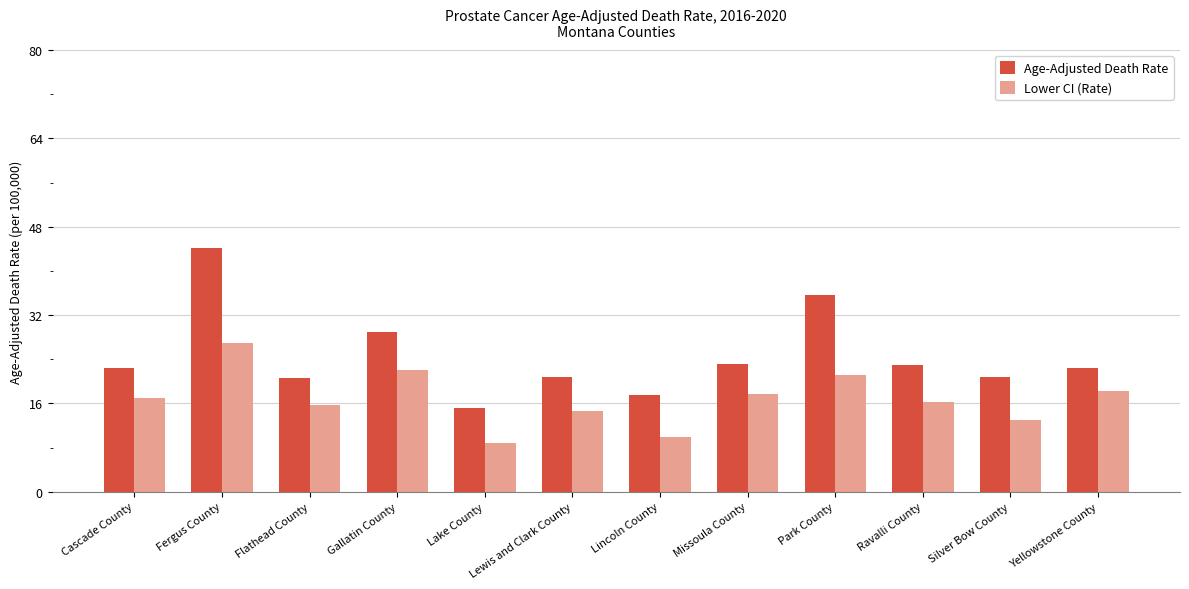

Which series has the widest spread of values?

Age-Adjusted Death Rate